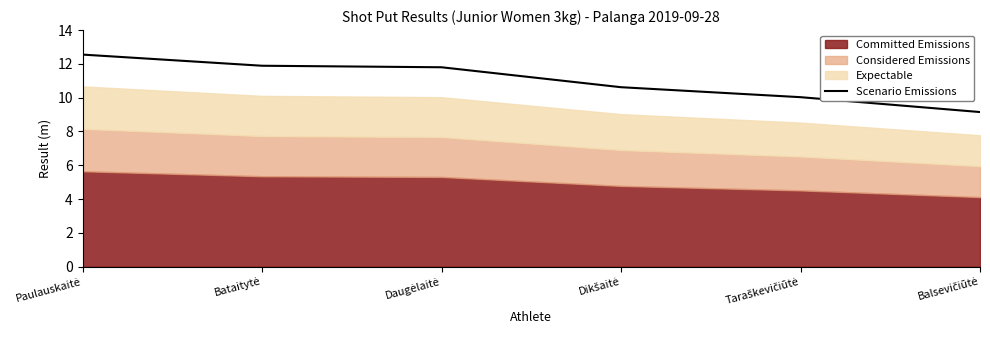

How many lines are shown in the chart?

1